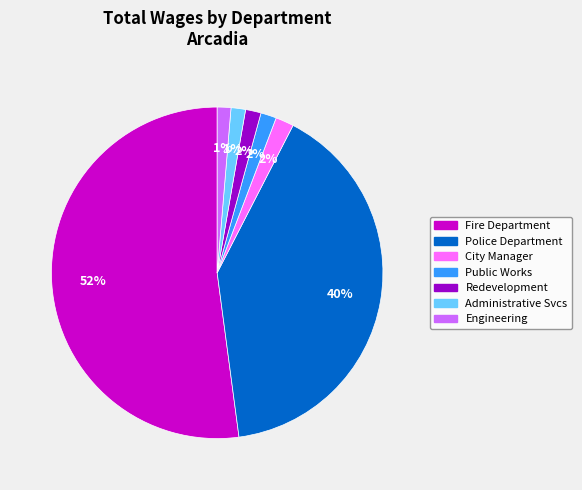

Does any single category account for the majority?

Yes